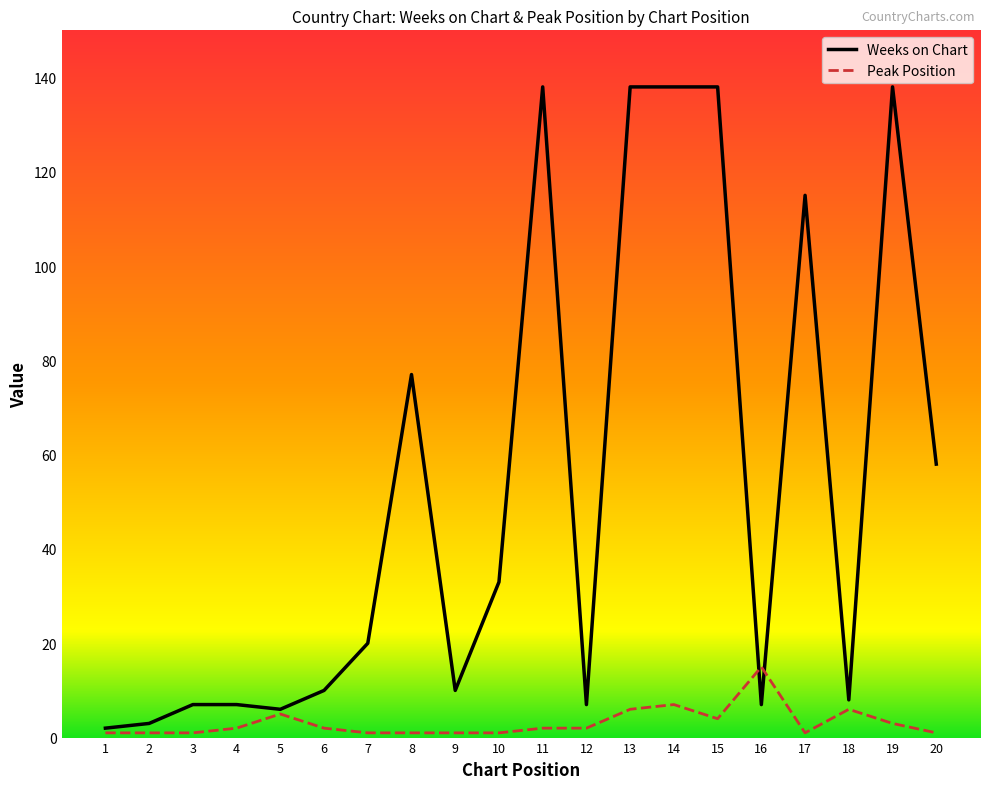

What is the maximum value shown in the chart?

138